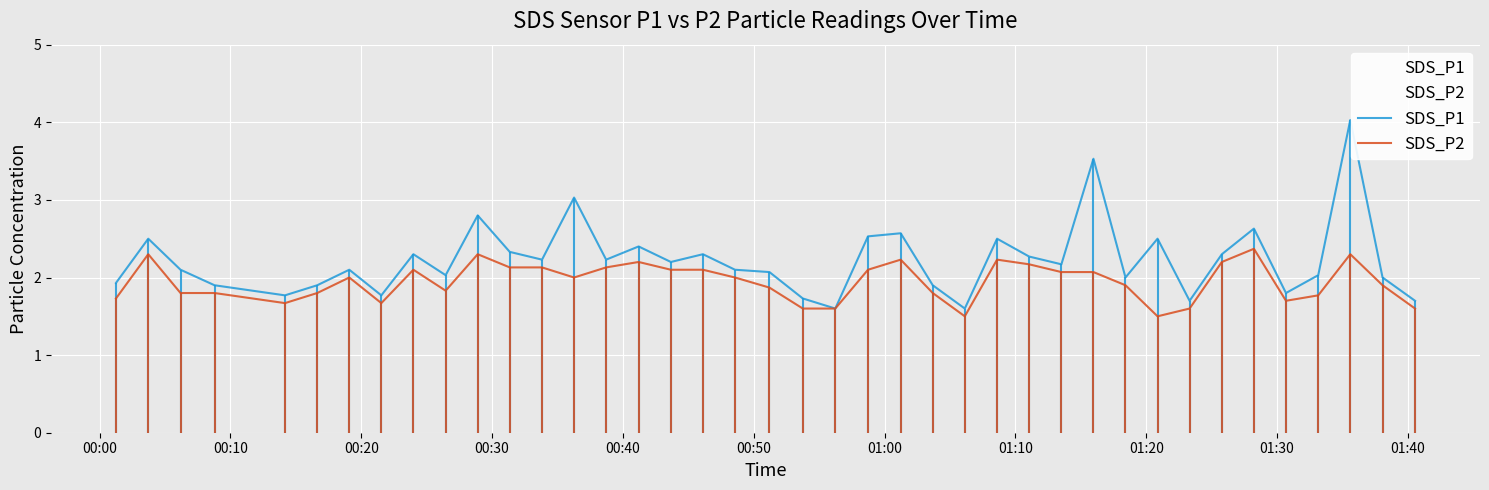

What is the maximum value for SDS_P1?

4.0